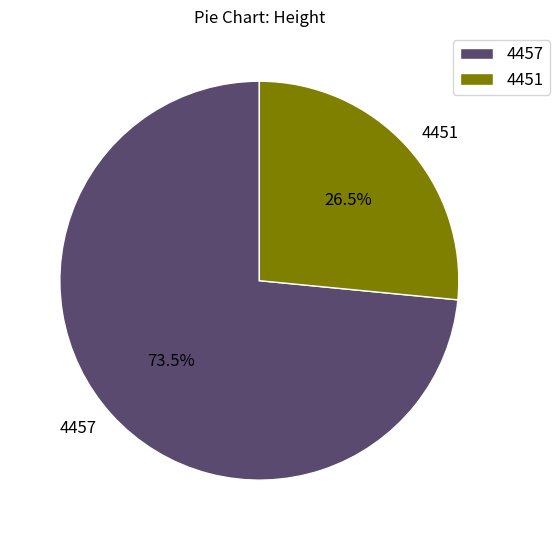

To the nearest percent, what is the difference between the 4457 and 4451 slice percentages?

47%